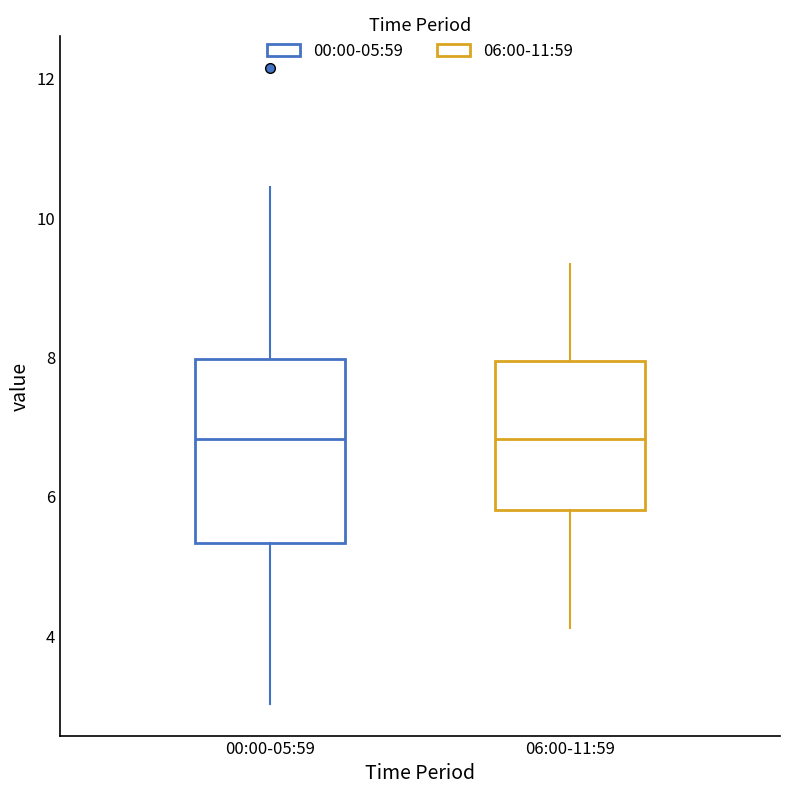

Reading left to right, read every box against the y-axis: the position of its median line, the range the box covers, and the ends of its whiskers. The values are not printed on the chart, so give them approximately, as read against the axis.

00:00-05:59: median 6.8, box 5.4 to 8.0, whiskers 3.0 to 10.4
06:00-11:59: median 6.8, box 5.8 to 8.0, whiskers 4.2 to 9.4